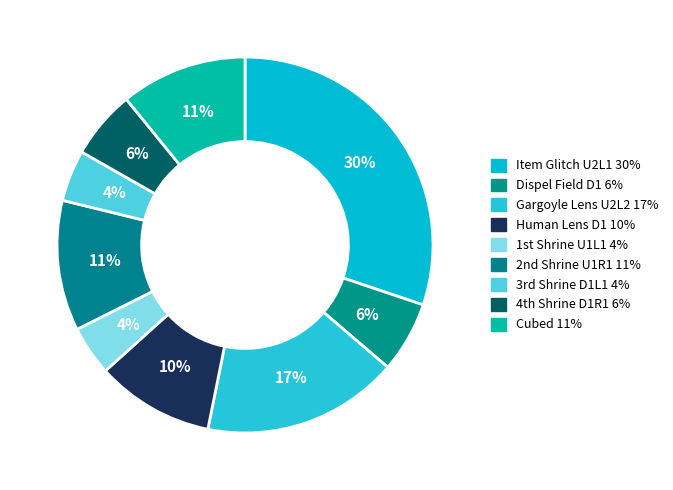

How many segments does this pie chart have?

9